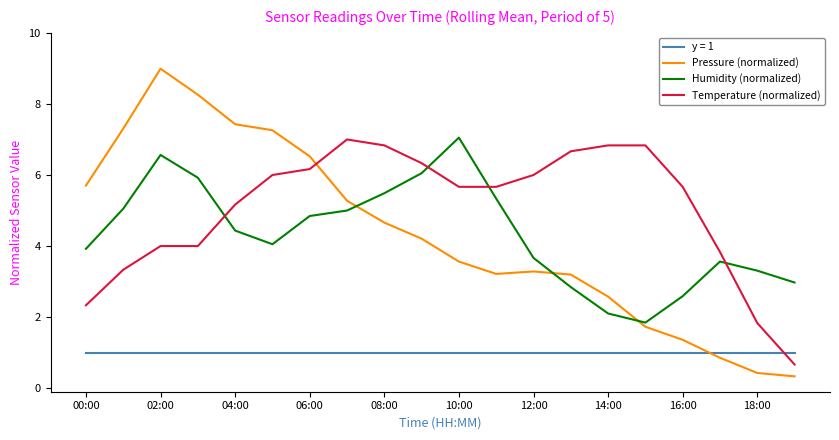

Which series has the largest total across all categories?

Temperature (normalized)